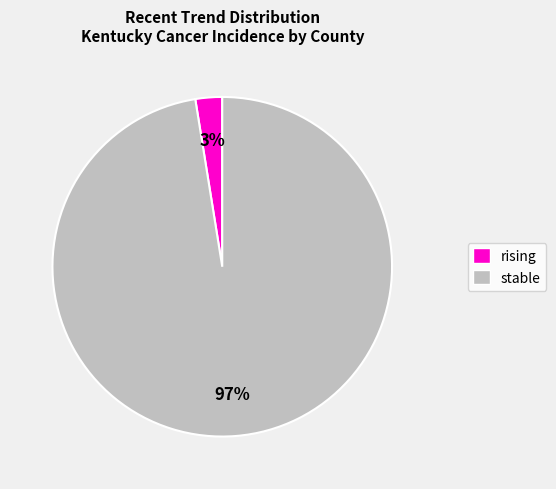

Is there a majority slice in this chart?

Yes